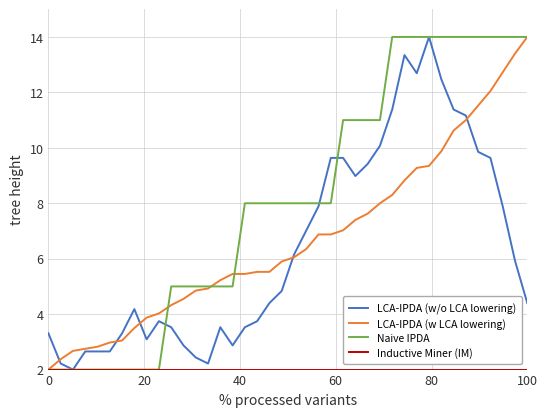

Which series has the largest total across all categories?

Naive IPDA